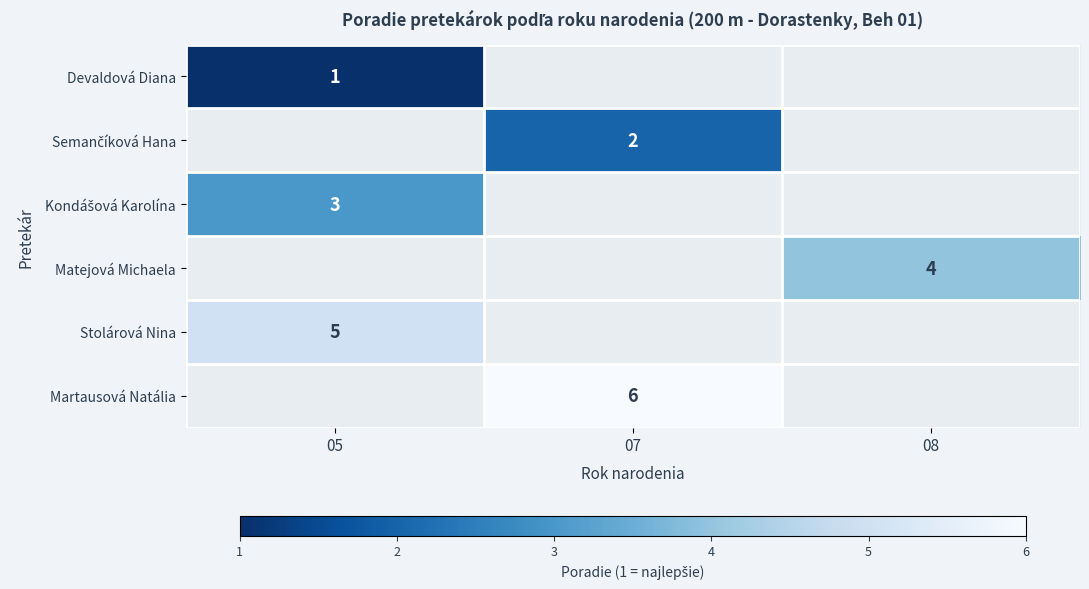

Which label corresponds to the smallest value in the chart?

05